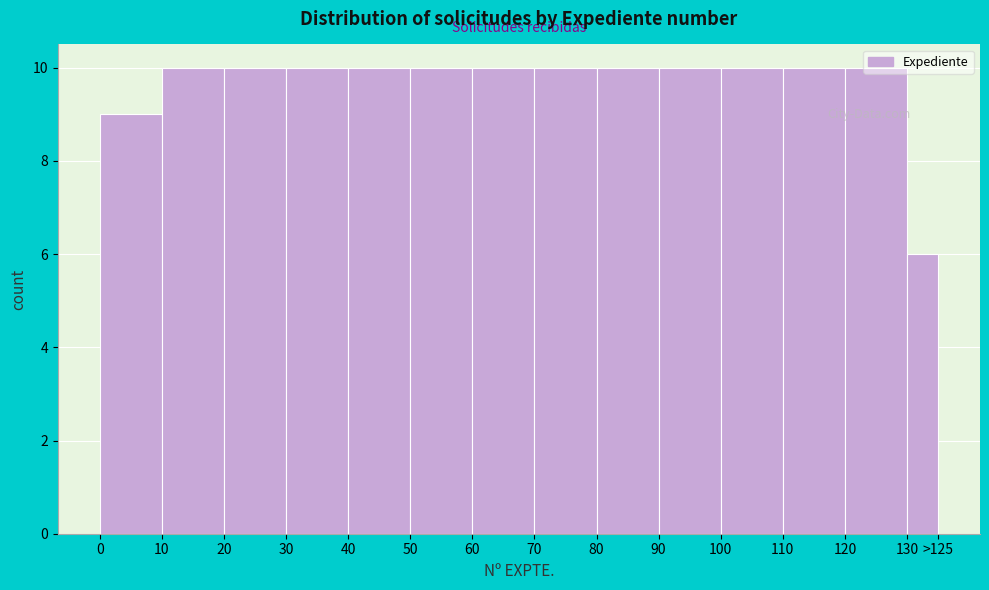

What is the greatest value displayed?

10